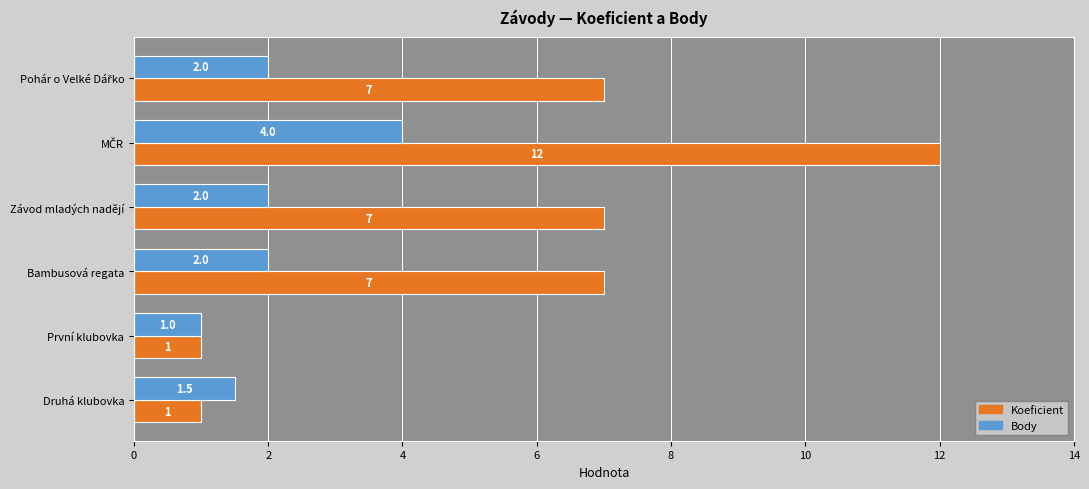

Count the Koeficient values in the range 1 to 7.

5